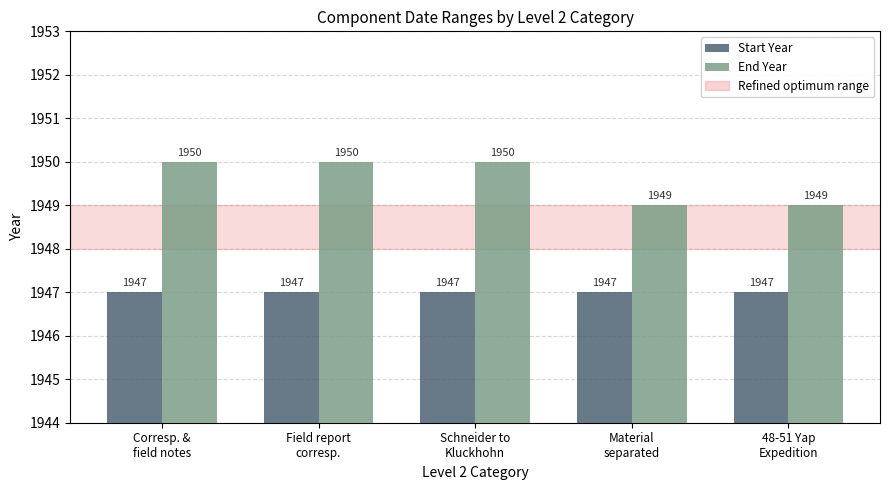

Reading left to right, transcribe all the data shown in this chart.

Start Year: Corresp. &
field notes=1947	Field report
corresp.=1947	Schneider to
Kluckhohn=1947	Material
separated=1947	48-51 Yap
Expedition=1947
End Year: Corresp. &
field notes=1950	Field report
corresp.=1950	Schneider to
Kluckhohn=1950	Material
separated=1949	48-51 Yap
Expedition=1949